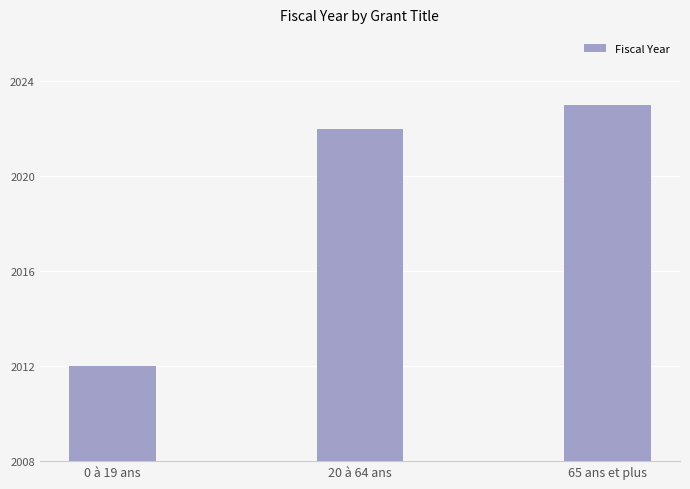

What is the greatest value displayed?

2023